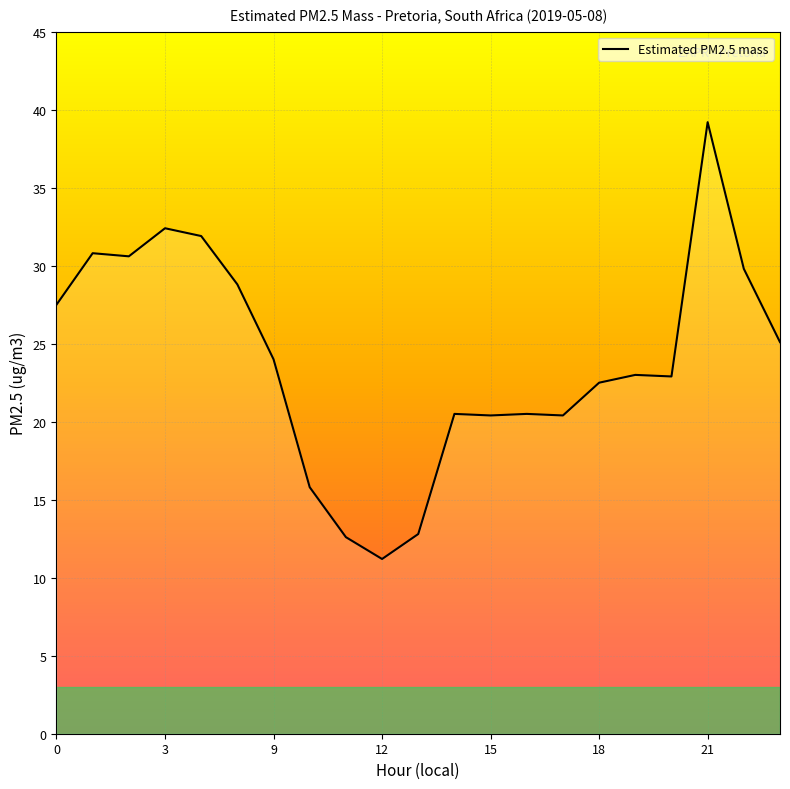

Between 11 and 17, which is larger?

17